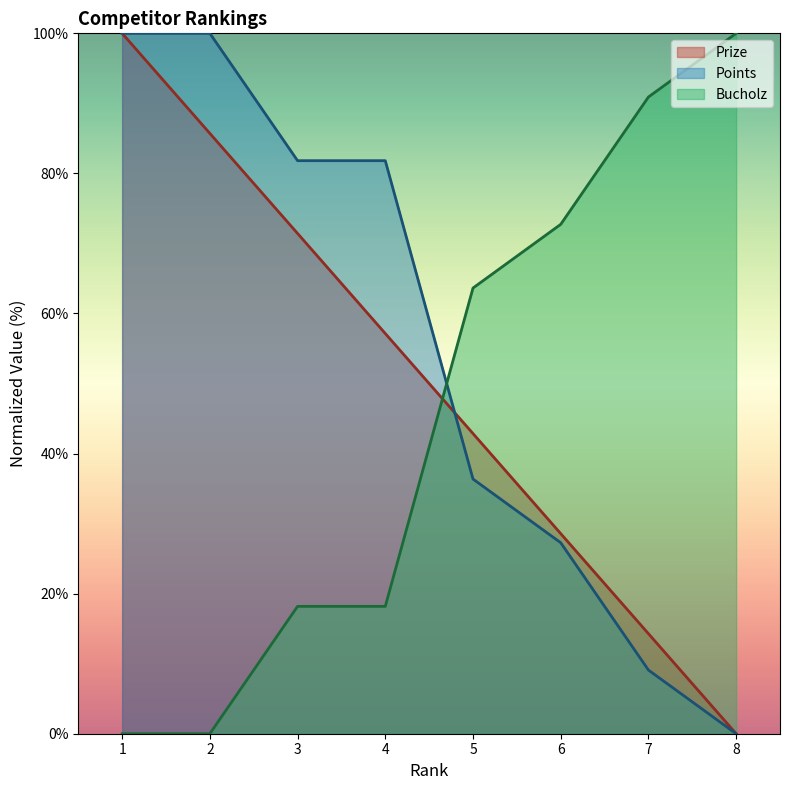

How many data points in Points are less than 81?

4